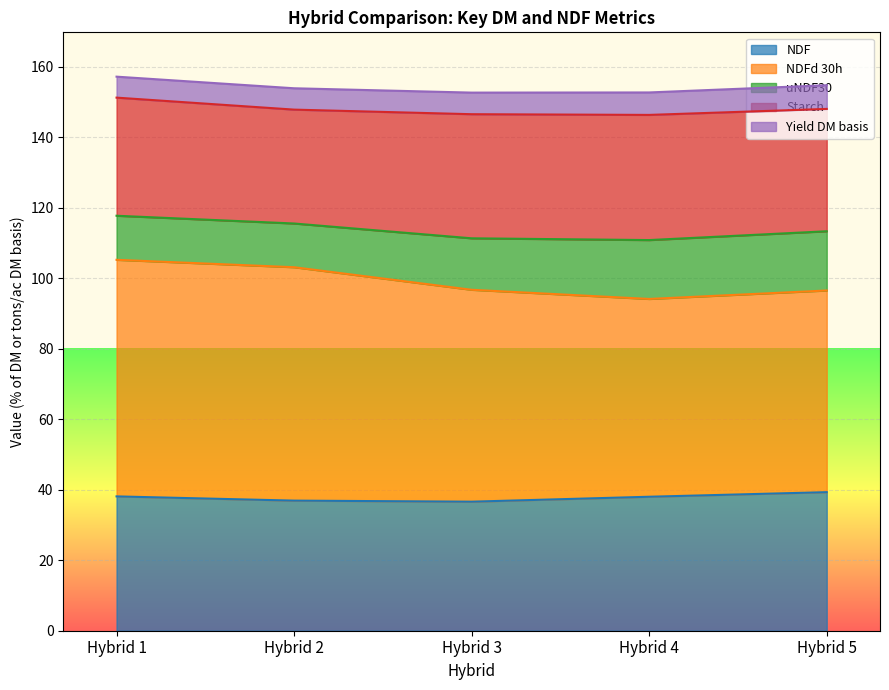

The value of NDF at Hybrid 2 is 36.9. True or false?

True